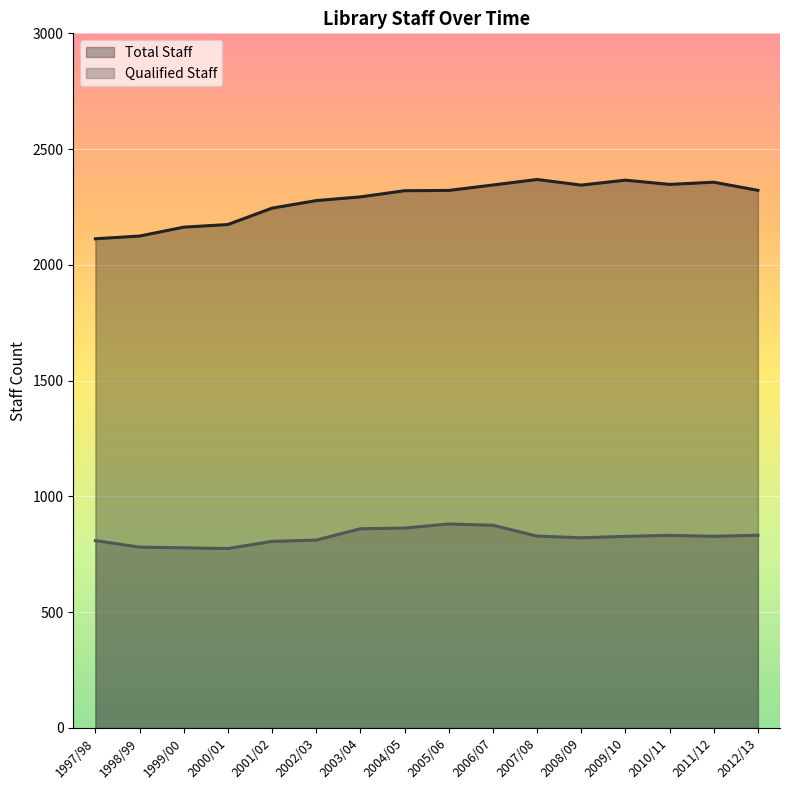

Which series has the largest total across all categories?

Total Staff